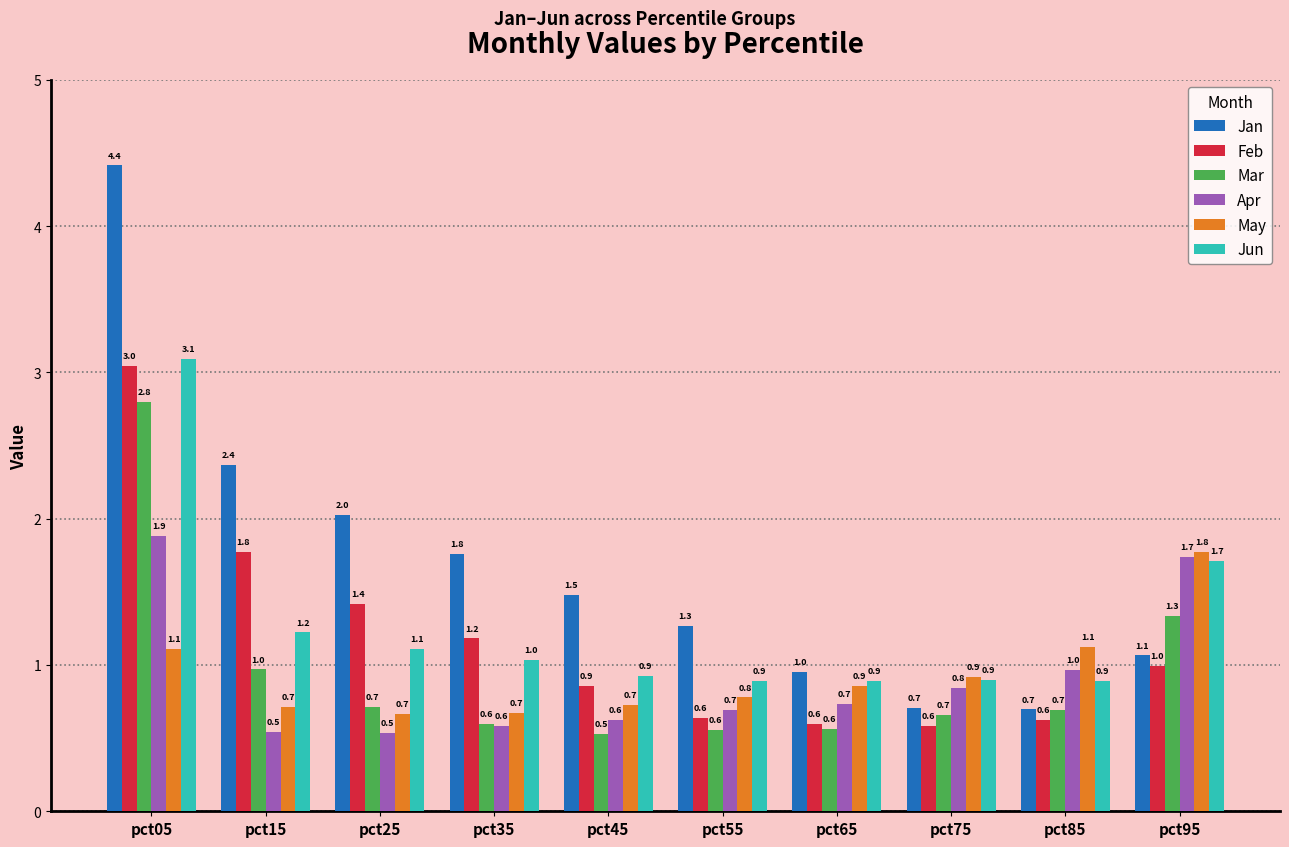

What is the value of the Jun bar at the 10th from the left?

1.7